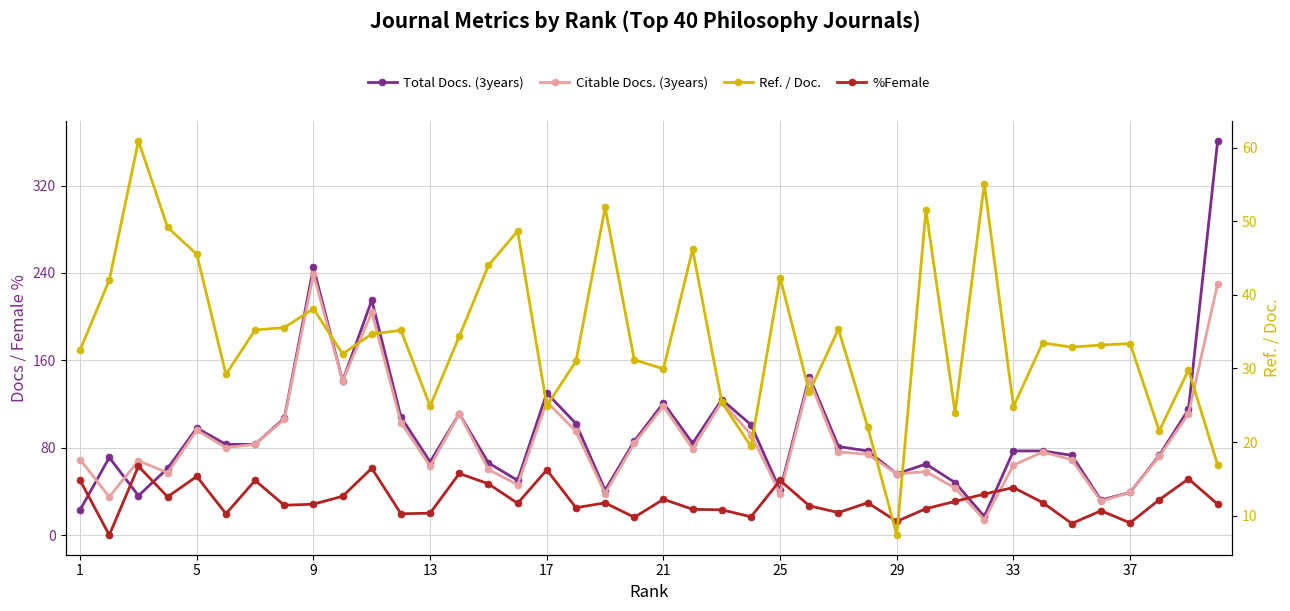

What is the difference between the second highest and second lowest values in the %Female series?

50.6